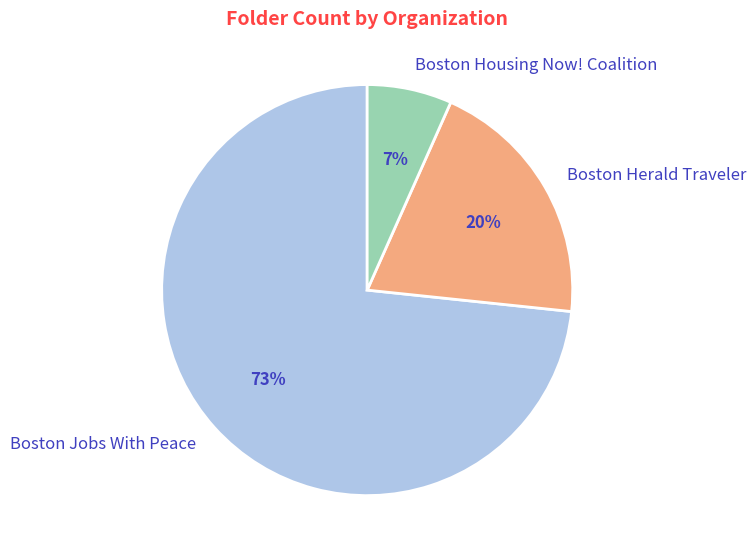

Do Boston Housing Now! Coalition and Boston Jobs With Peace together represent more than half of the pie?

Yes